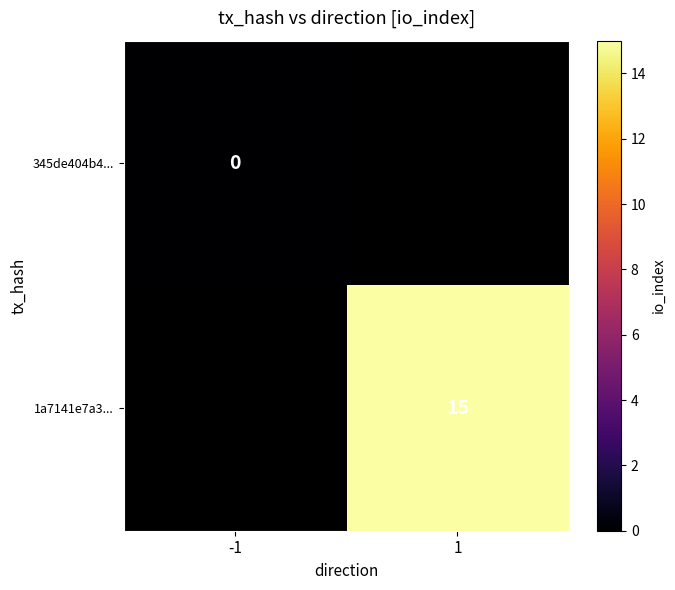

True or false: 1a7141e7a3... has a value of 5.0 at 1.

False